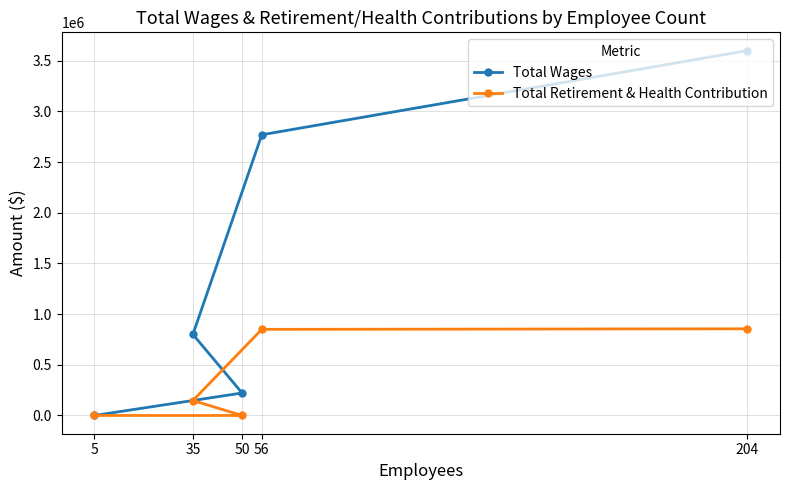

Reading left to right, transcribe all the data shown in this chart.

Total Wages: 204=3599626	56=2769168	35=799806	50=221722	5=0
Total Retirement & Health Contribution: 204=855012	56=849640	35=147460	50=0	5=0